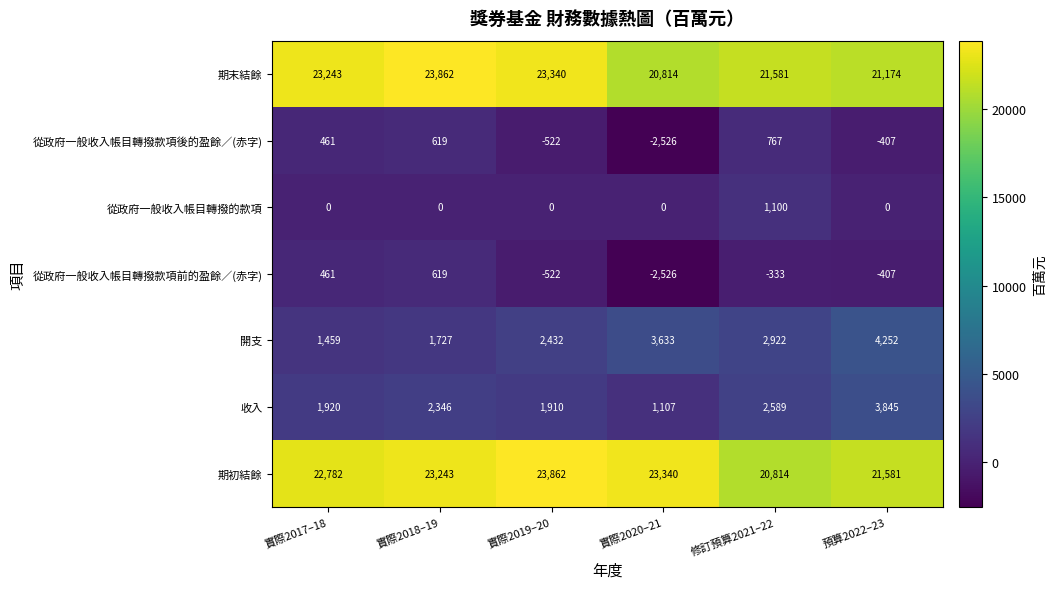

What is the difference between the maximum and minimum values in the 從政府一般收入帳目轉撥的款項 series?

1100